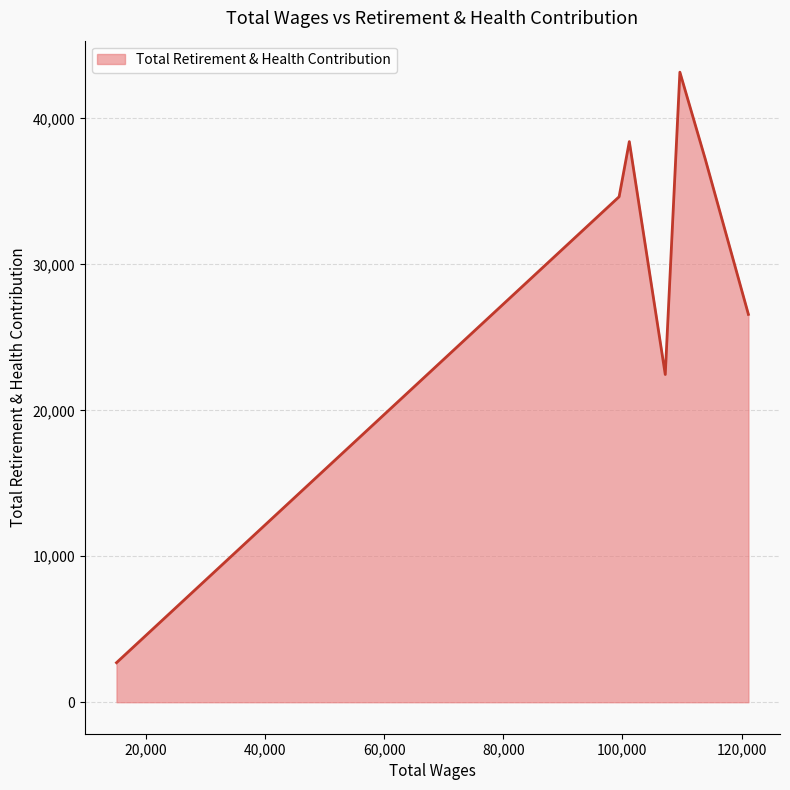

What is the difference between the maximum and minimum values?

40459